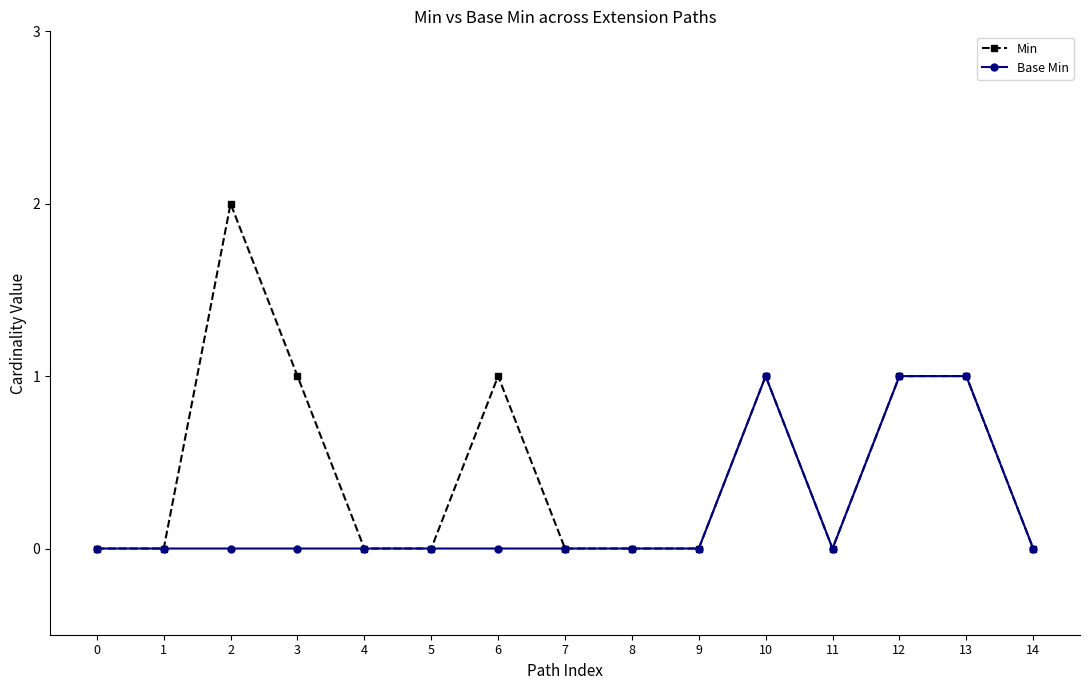

At which category does the chart reach its peak across all series?

2